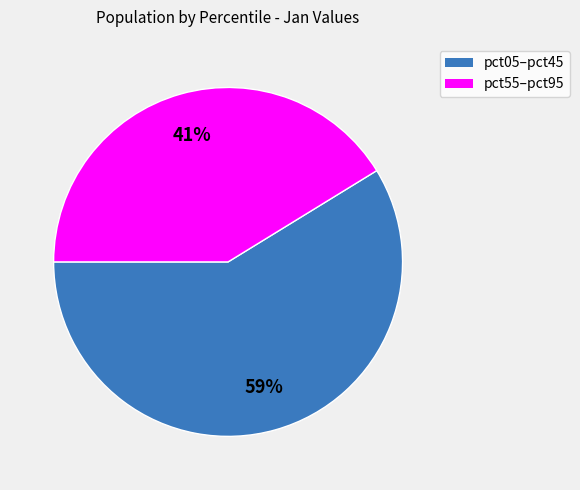

Is there a majority slice in this chart?

Yes